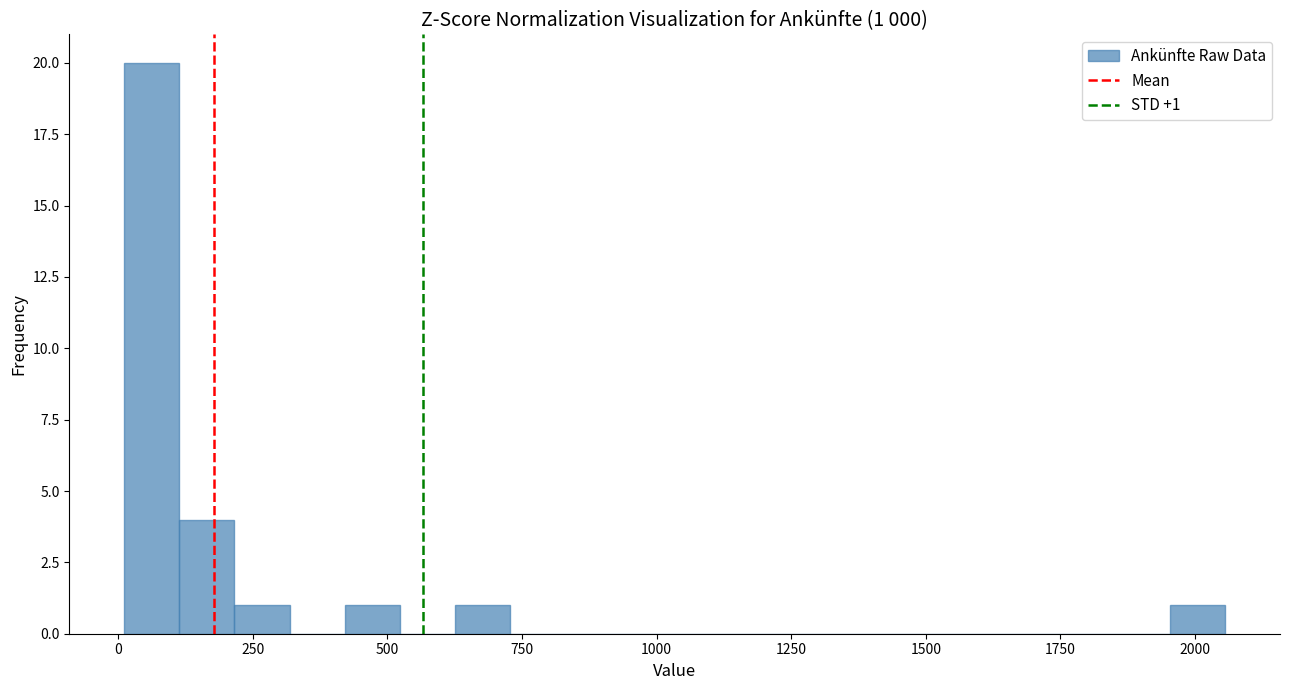

Read against the x-axis, roughly where is the centre of the tallest bar?

50